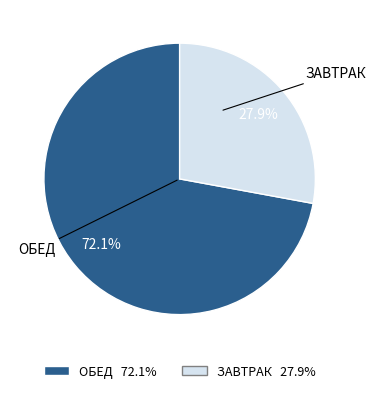

Is there any slice that represents more than half of the pie?

Yes